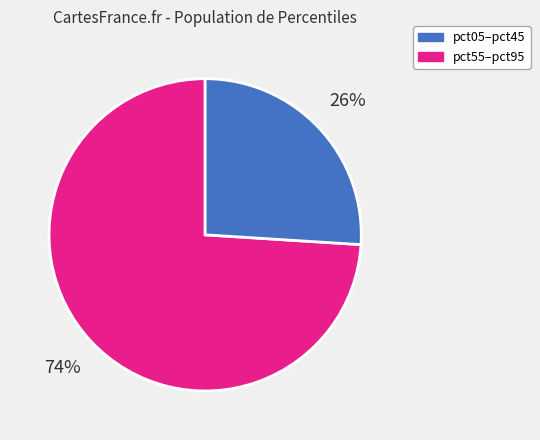

Which slice is the smallest?

pct55–pct95